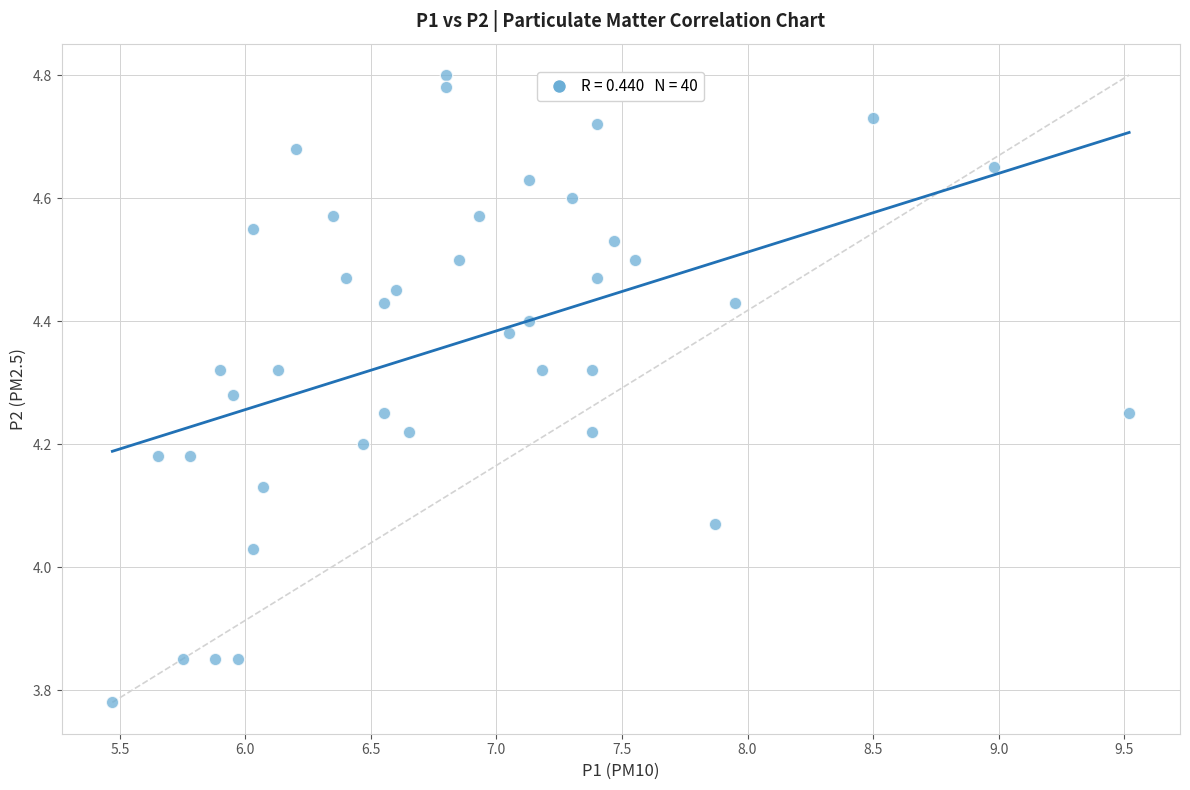

What is the range of Y values (max minus min)?

1.0